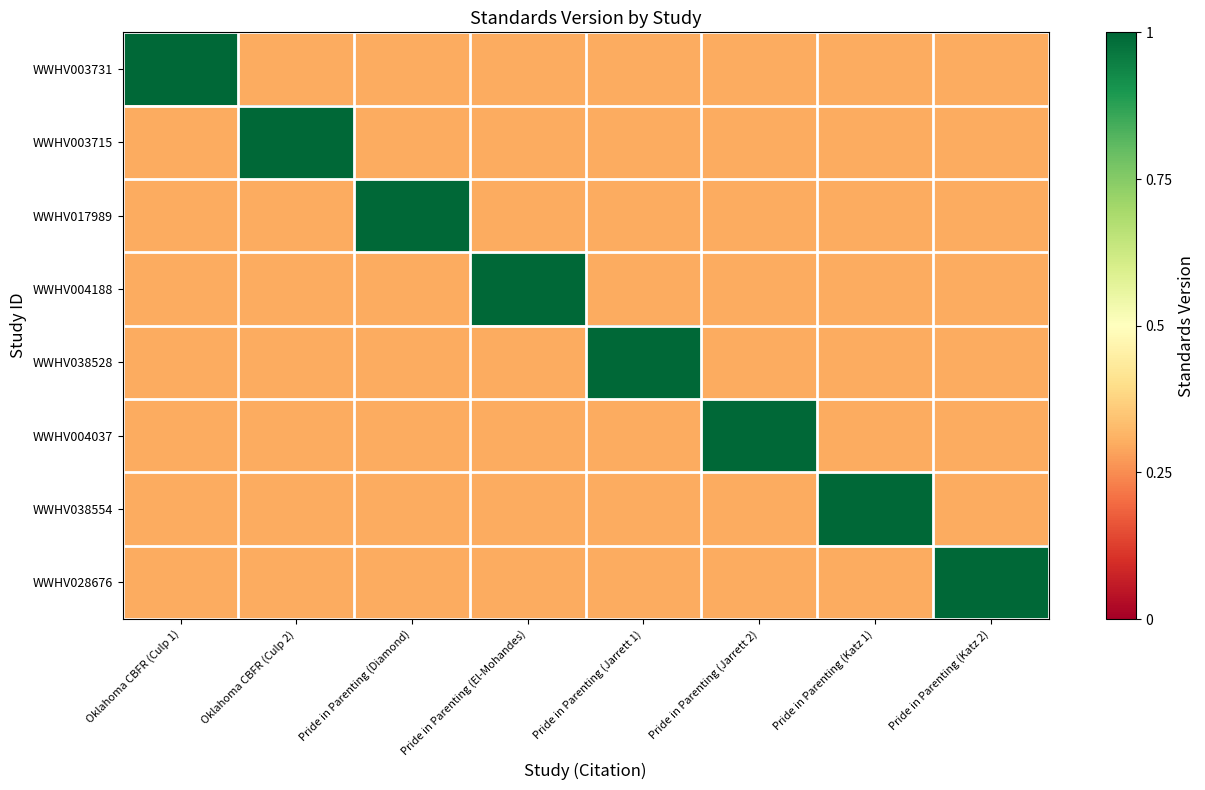

Which series has the largest total across all categories?

WWHV003731